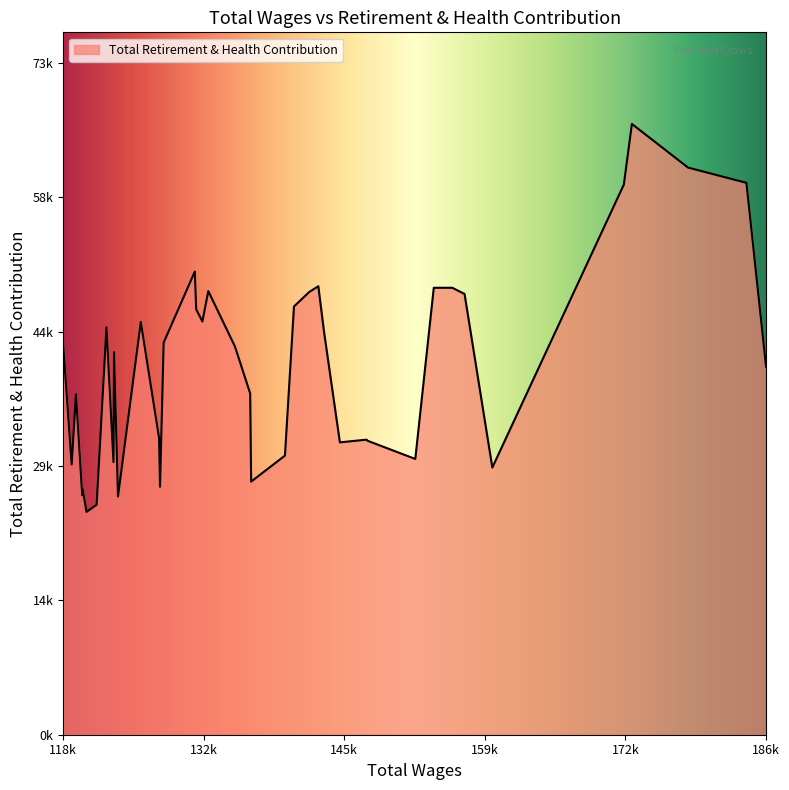

True or false: the data has more than 1 interior local peaks.

True